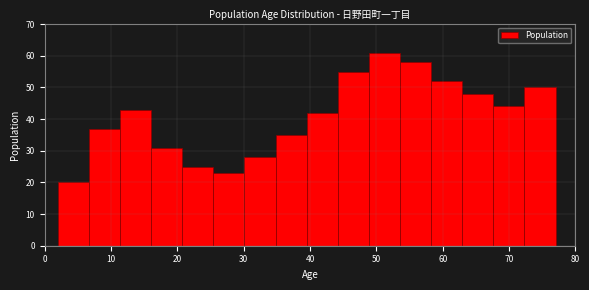

Reading left to right, transcribe this chart: for each bar, give the range it covers on the x-axis and its height. Neither the bar edges nor the heights are printed on the chart, so give them approximately, as read against the axes.

2 to 7: 20
7 to 11: 37
11 to 16: 43
16 to 21: 31
21 to 25: 25
25 to 30: 23
30 to 35: 28
35 to 40: 35
40 to 44: 42
44 to 49: 55
49 to 54: 61
54 to 58: 58
58 to 63: 52
63 to 68: 48
68 to 72: 44
72 to 77: 50